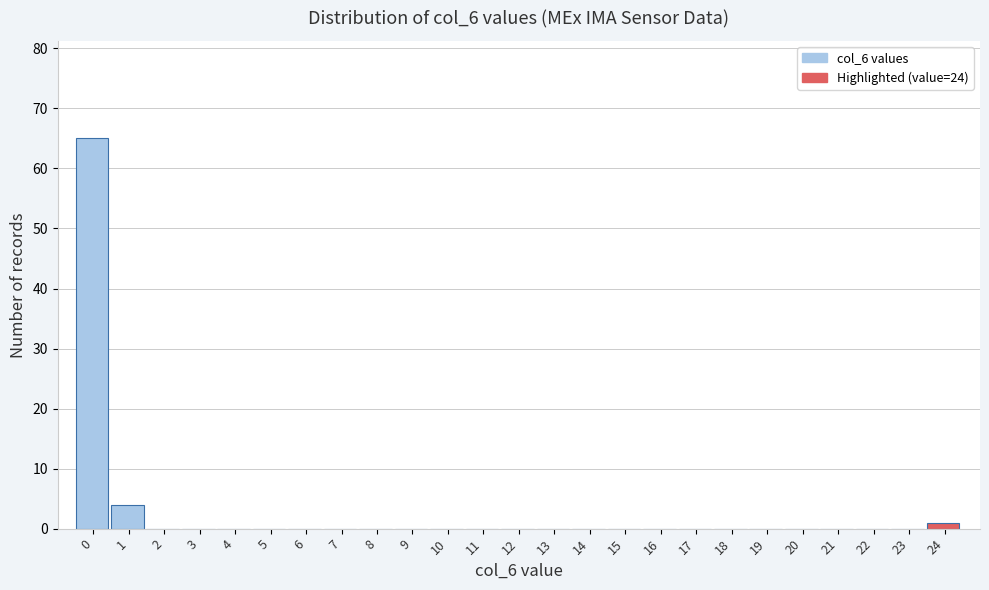

Reading left to right, transcribe all the data shown in this chart.

0=65	1=4	2=0	3=0	4=0	5=0	6=0	7=0	8=0	9=0	10=0	11=0	12=0	13=0	14=0	15=0	16=0	17=0	18=0	19=0	20=0	21=0	22=0	23=0	24=1